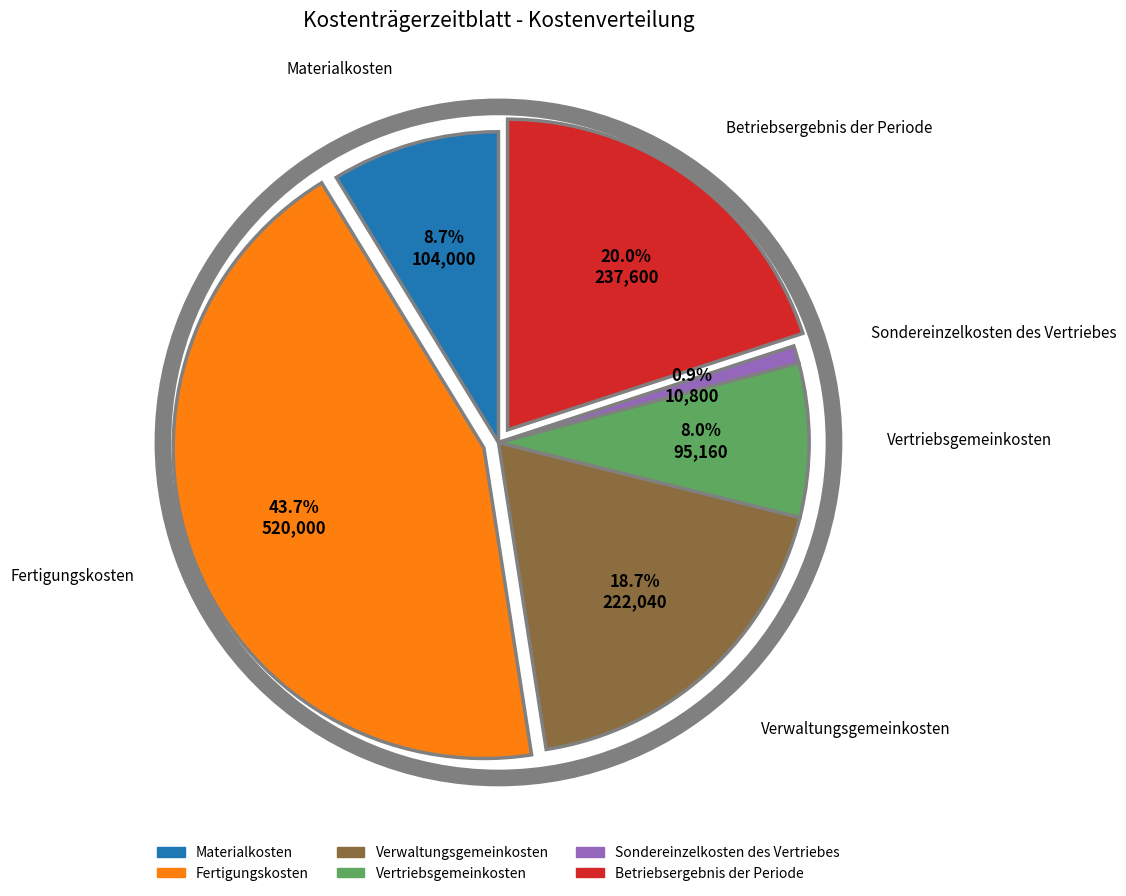

Is it true that Sondereinzelkosten des Vertriebes is 1% of the pie?

True